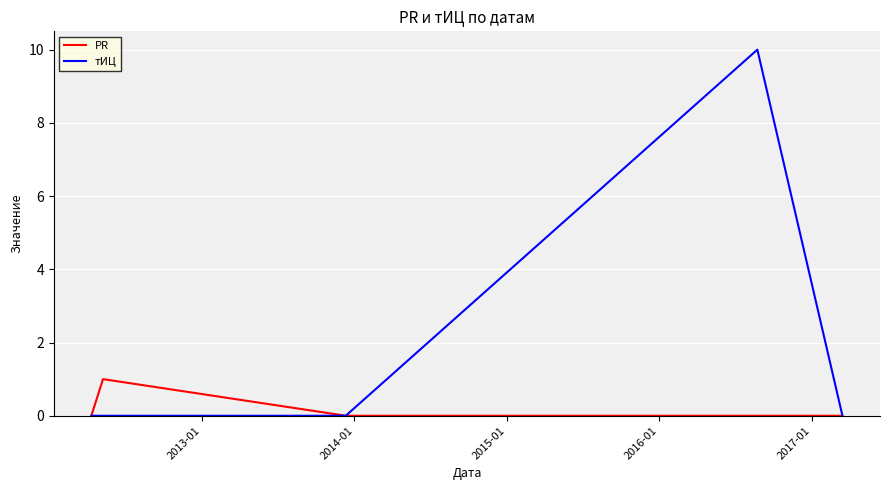

Which series has the largest total across all categories?

тИЦ